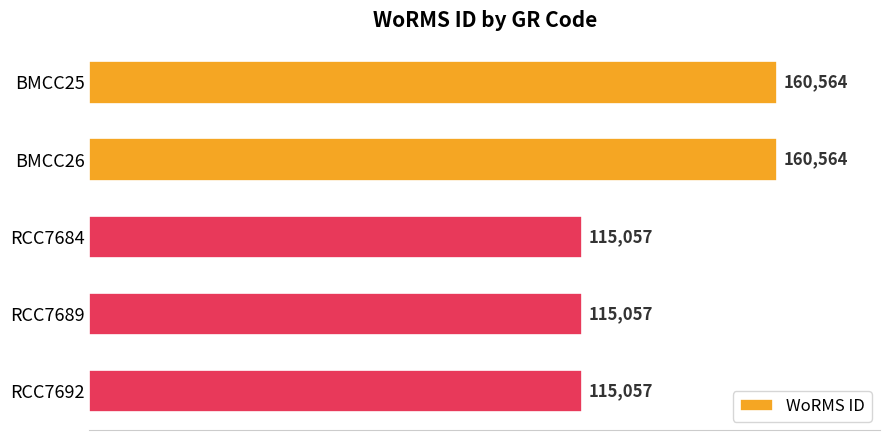

What value does the data have at RCC7689, to the nearest 50?

115050